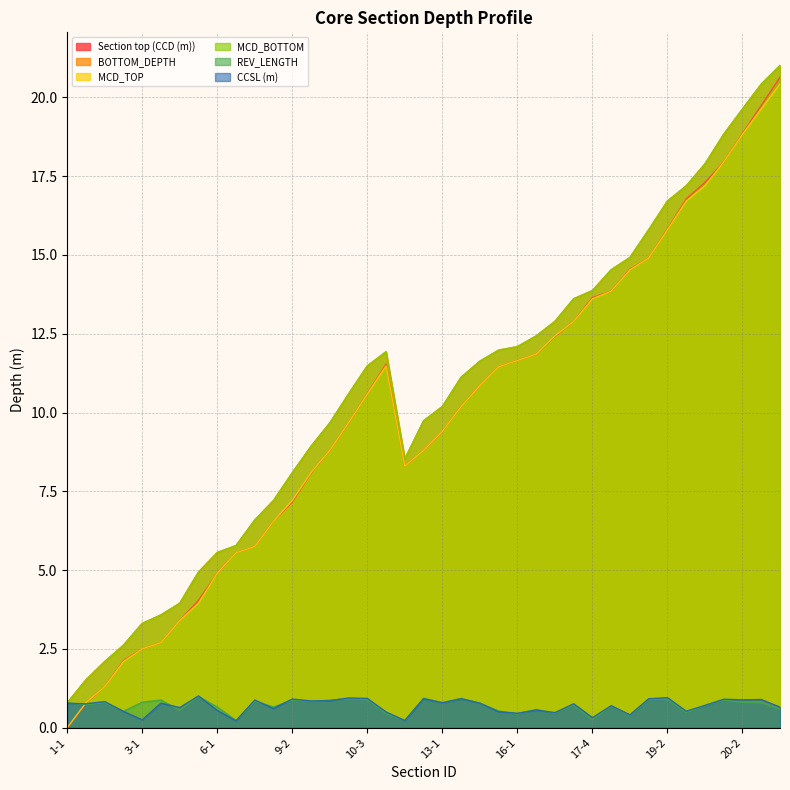

True or false: MCD_BOTTOM and CCSL (m) intersect in this chart.

False